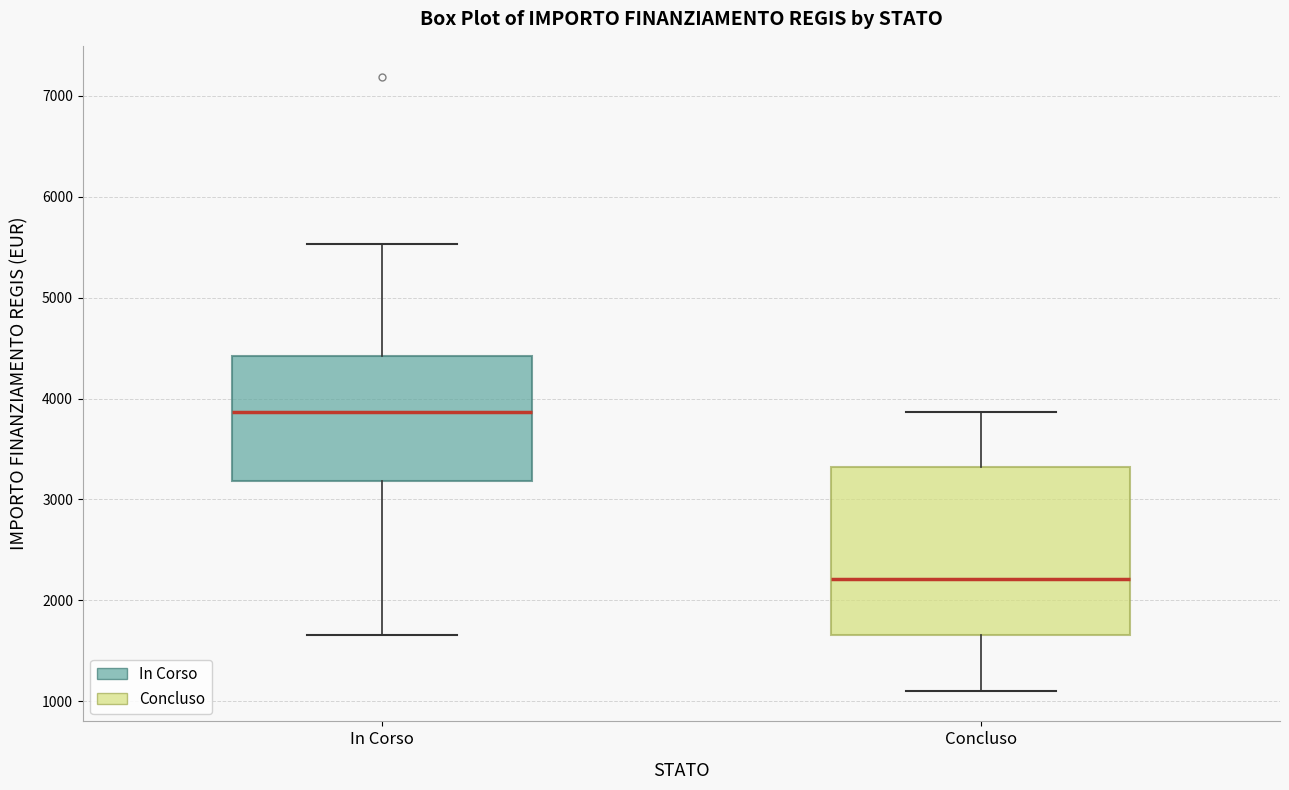

Reading left to right, read every box against the y-axis: the position of its median line, the range the box covers, and the ends of its whiskers. The values are not printed on the chart, so give them approximately, as read against the axis.

In Corso: median 3900, box 3200 to 4400, whiskers 1700 to 5500
Concluso: median 2200, box 1700 to 3300, whiskers 1100 to 3900